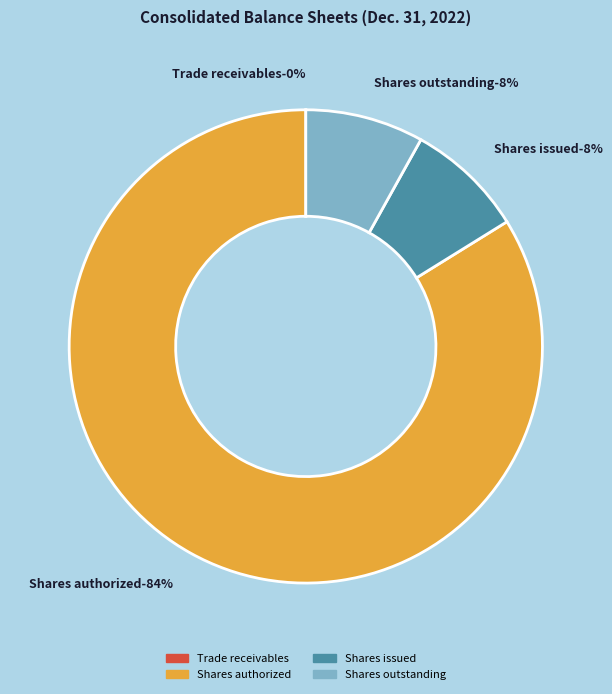

To the nearest percent, what portion does Common stock, shares outstanding represent?

8%